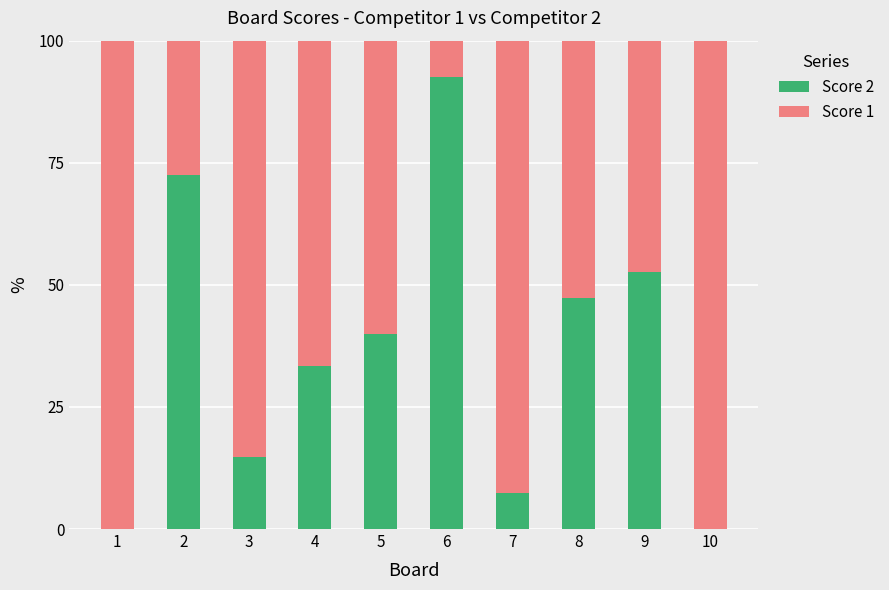

What is the sum of all Score 2 values?

360.4